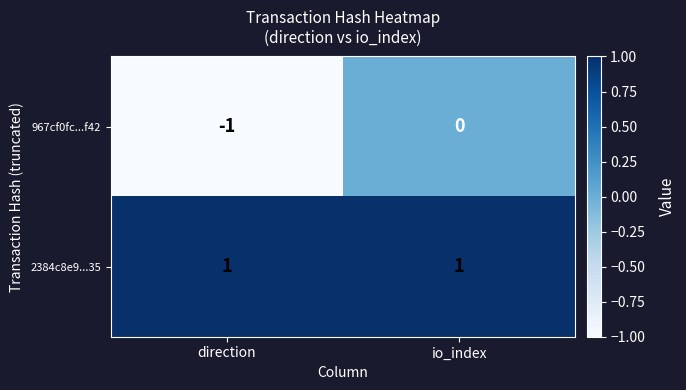

Is it true that 967cf0fc...f42 equals -1 at direction?

True